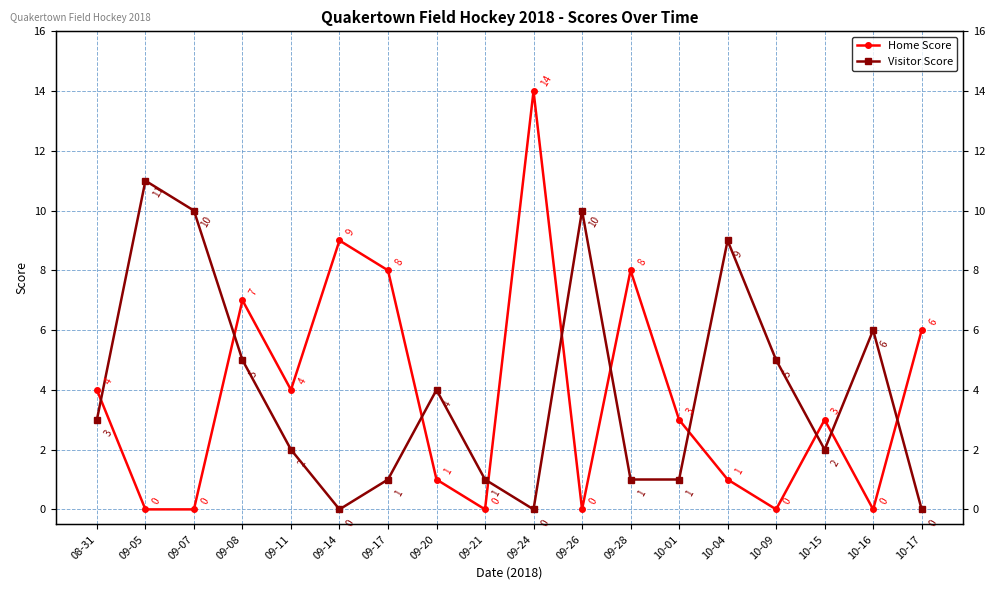

What is the label of the 13th point from the left?

10-01